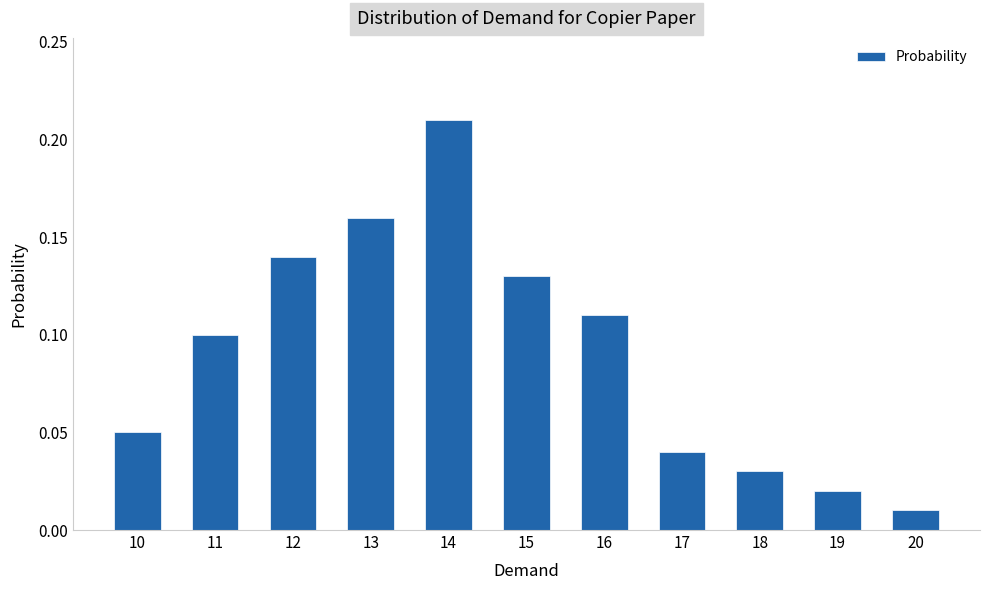

What is the sum of the values at 15 and 12?

0.3